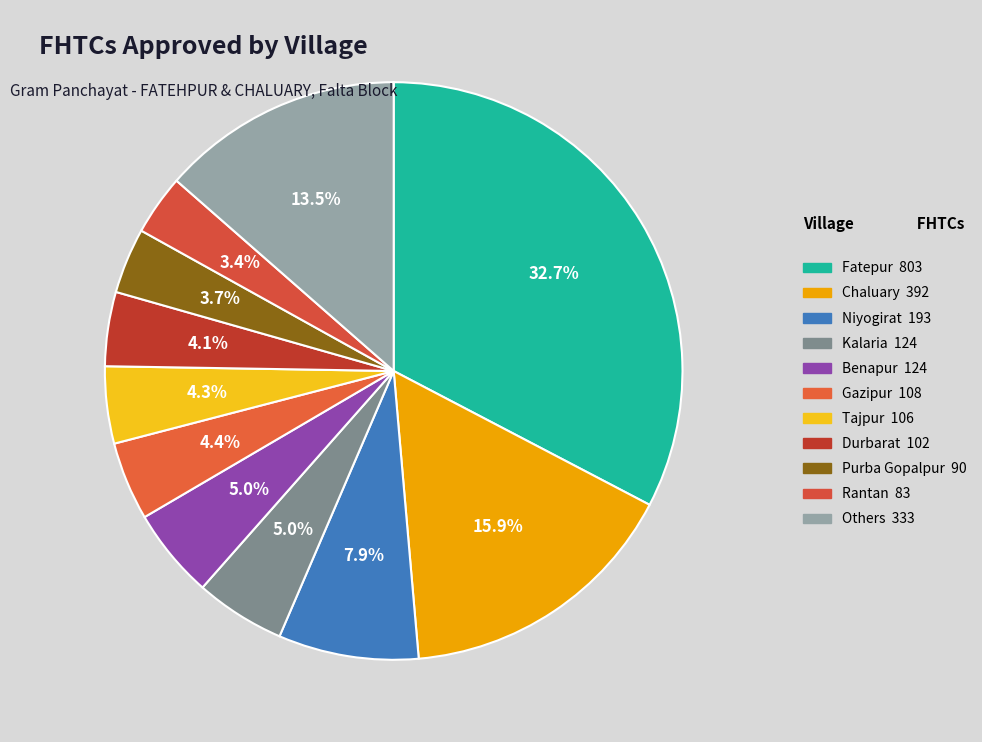

How many segments does this pie chart have?

11